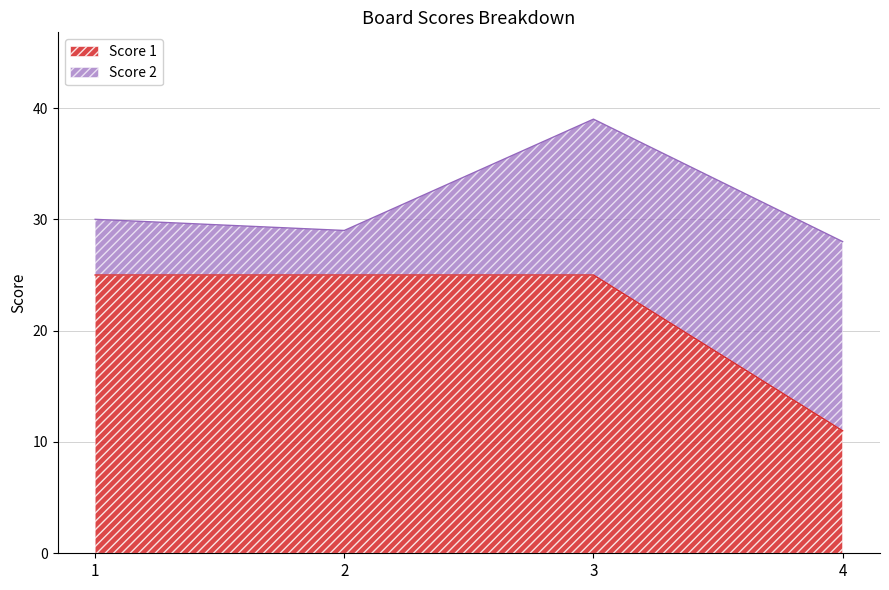

Reading right to left, extract all data points from this chart.

4=11	3=25	2=25	1=25